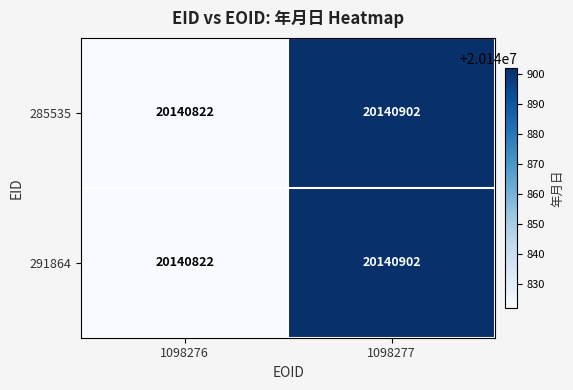

What is the difference between the 291864 values at 1098276 and 1098277?

80